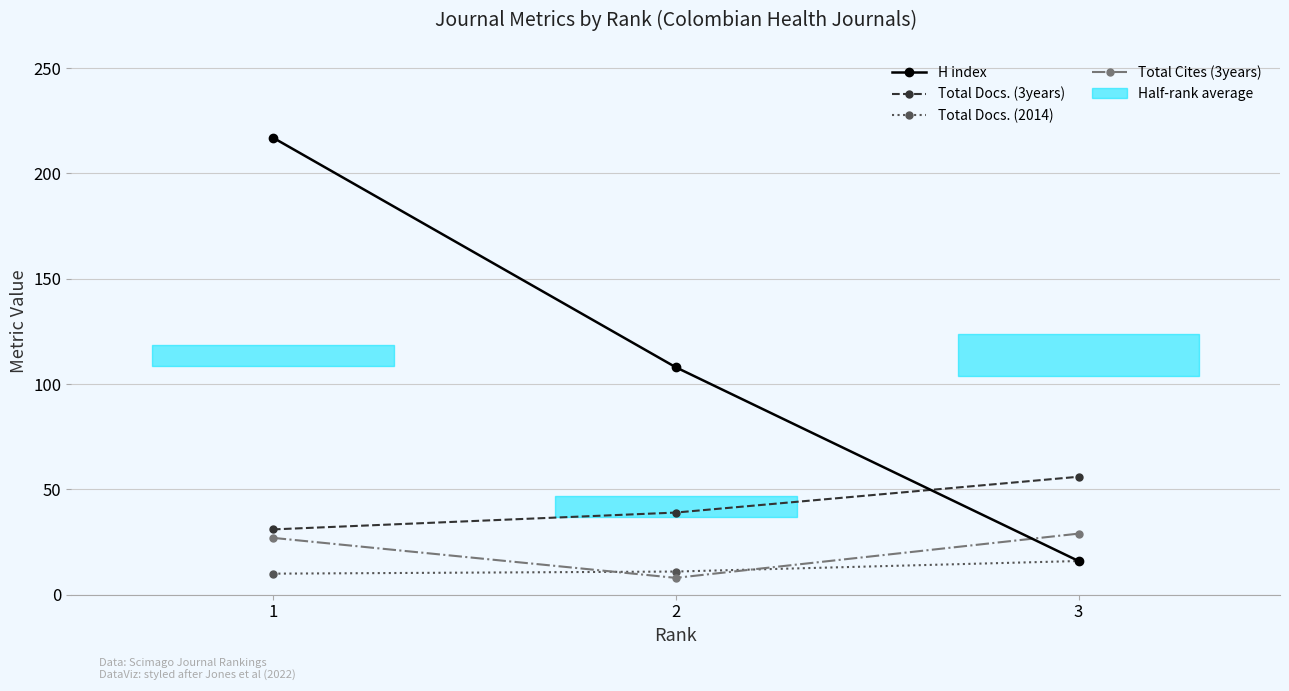

How many categories are shown in the chart?

3